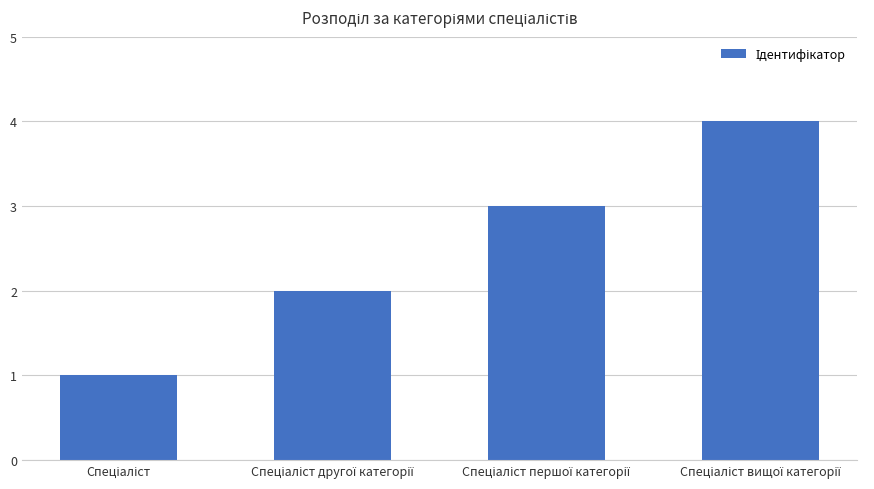

What is the difference between the maximum and second lowest values?

2